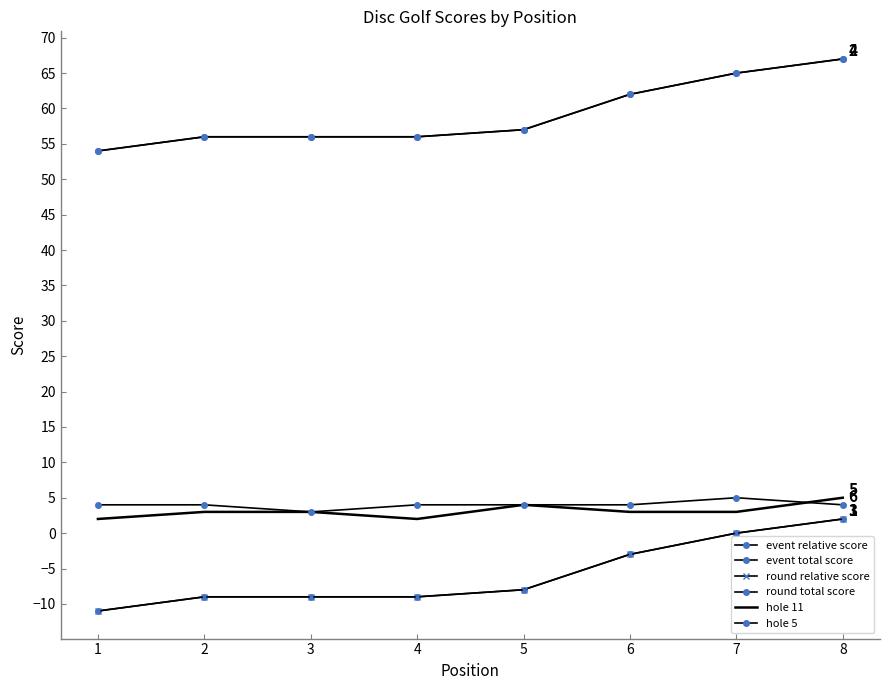

Does the chart have visible grid lines?

No